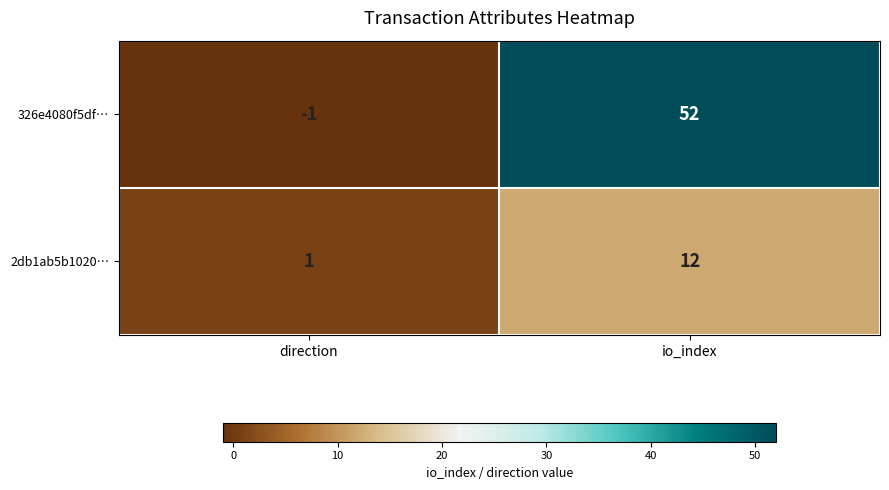

The value of 2db1ab5b1020… at io_index is 12. True or false?

True